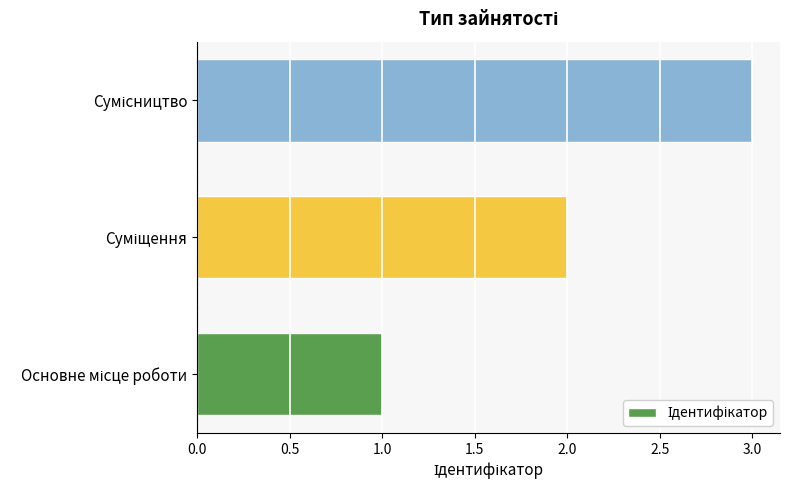

What is the sum of all values?

6